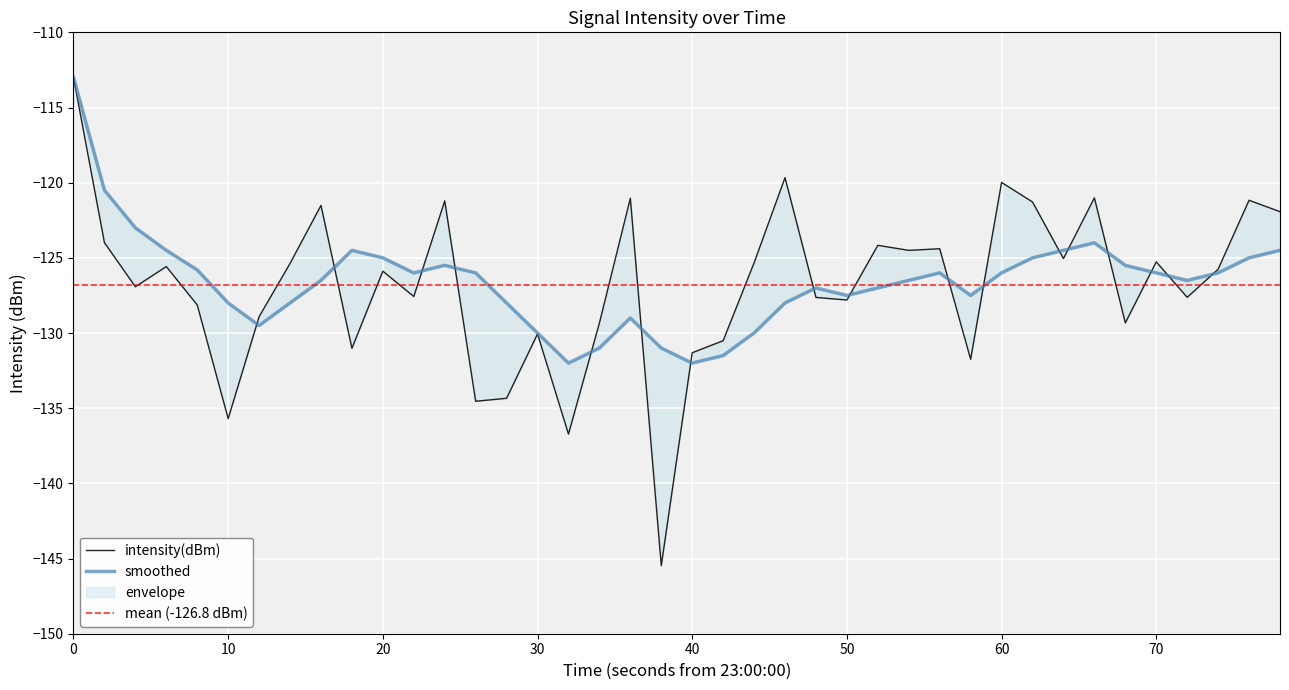

What is the difference between the second highest and second lowest values in the smoothed series?

11.5